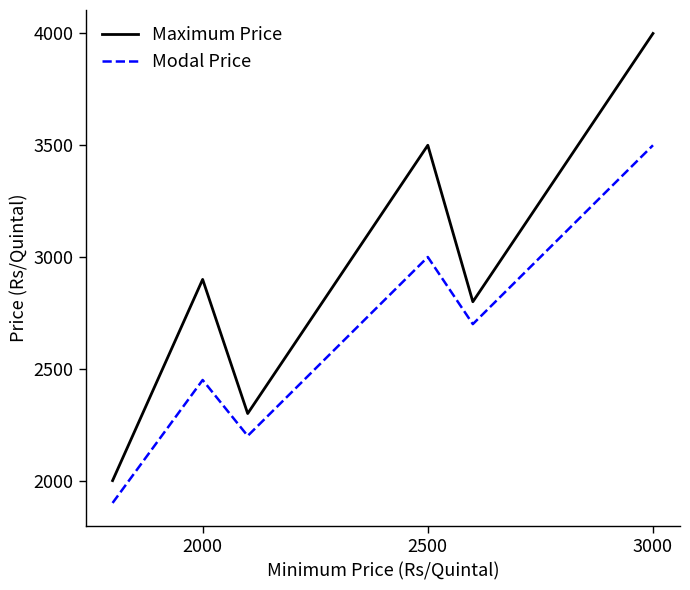

Which series has the largest range (max minus min)?

Maximum Price